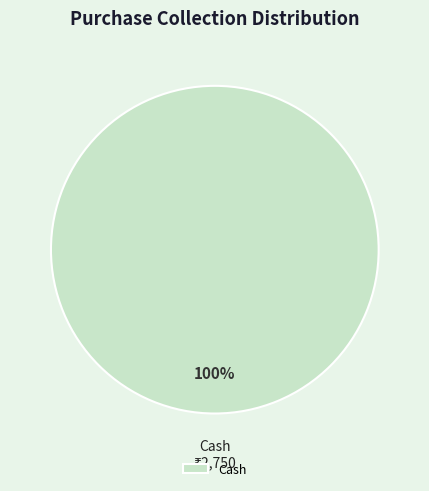

What percentage is the Cash slice, to the nearest percent?

100%